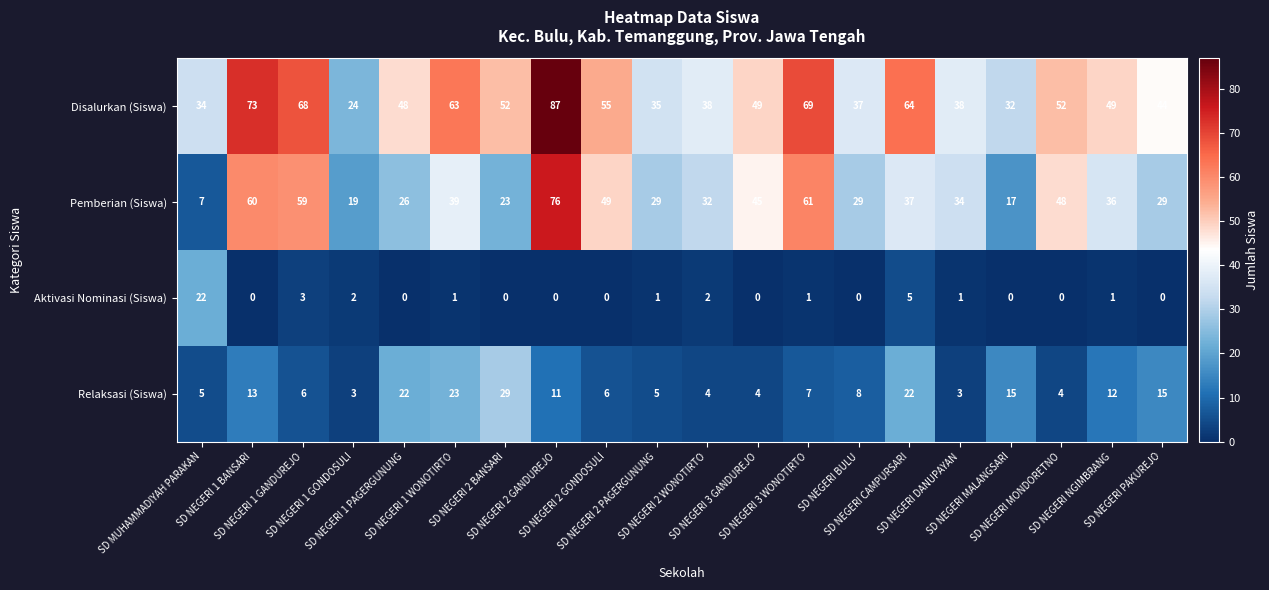

How many categories are shown in the chart?

20